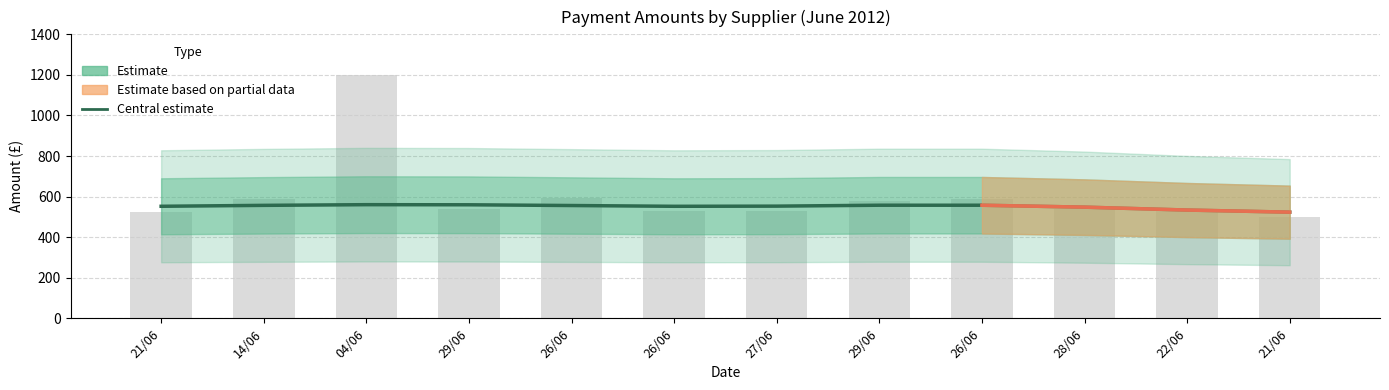

What is the smallest value displayed?

523.3